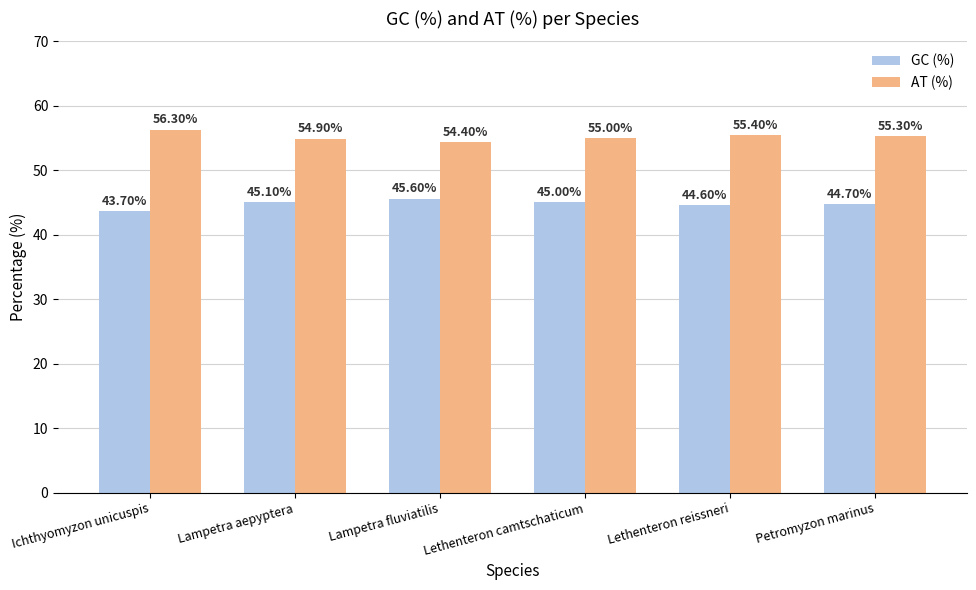

What is the label of the 2nd bar from the right?

Lethenteron reissneri